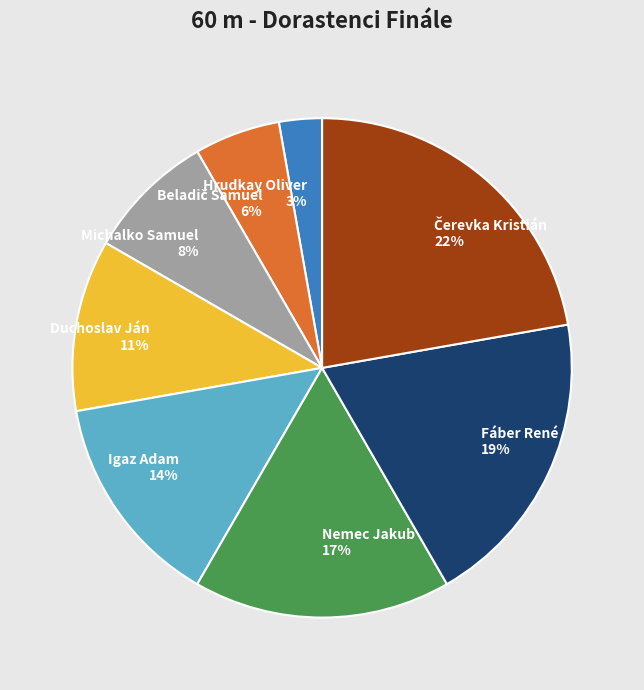

Is it true that Igaz Adam 14% is 7% of the pie?

False